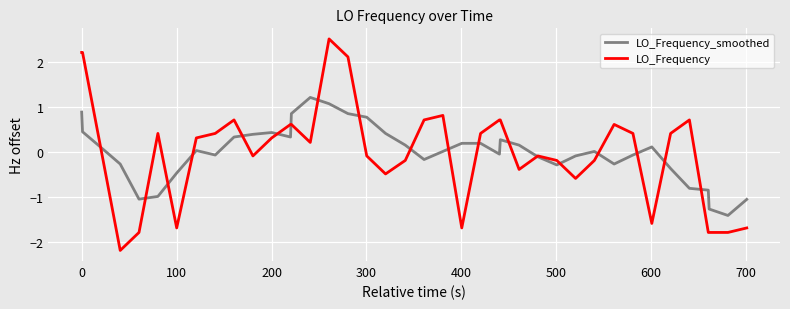

Which series has the largest range (max minus min)?

LO_Frequency